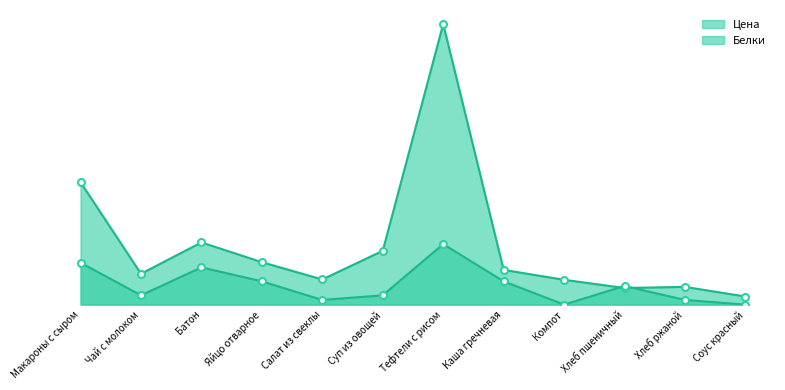

What is the difference between the Цена (line) values at Хлеб ржаной and Чай с молоком?

2.8